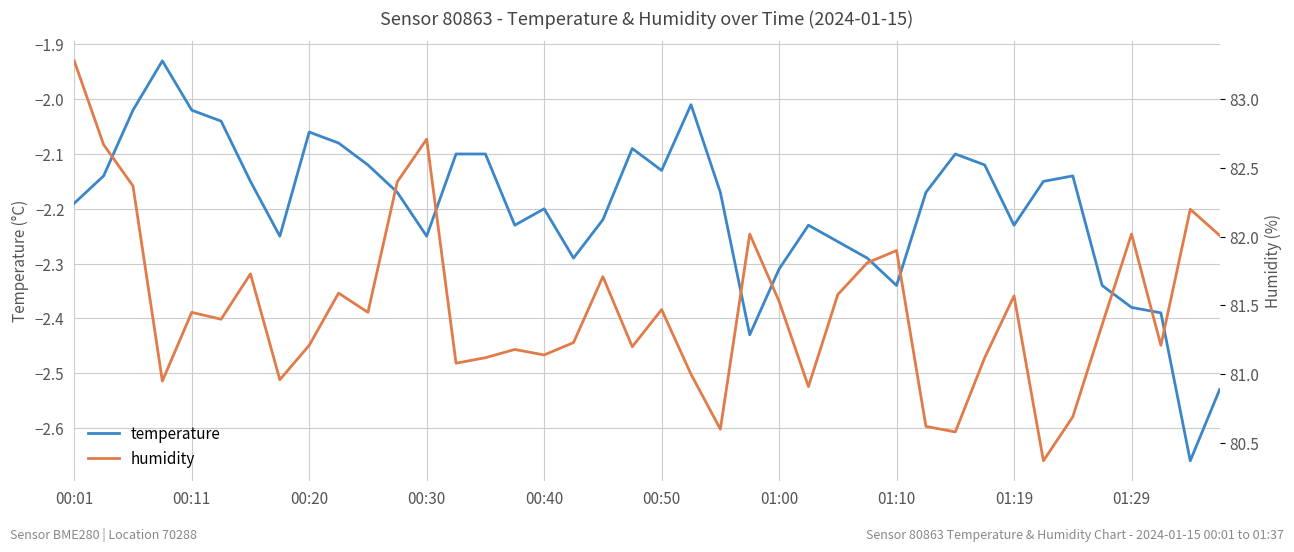

What is the difference between the maximum and minimum values in the humidity series?

2.9